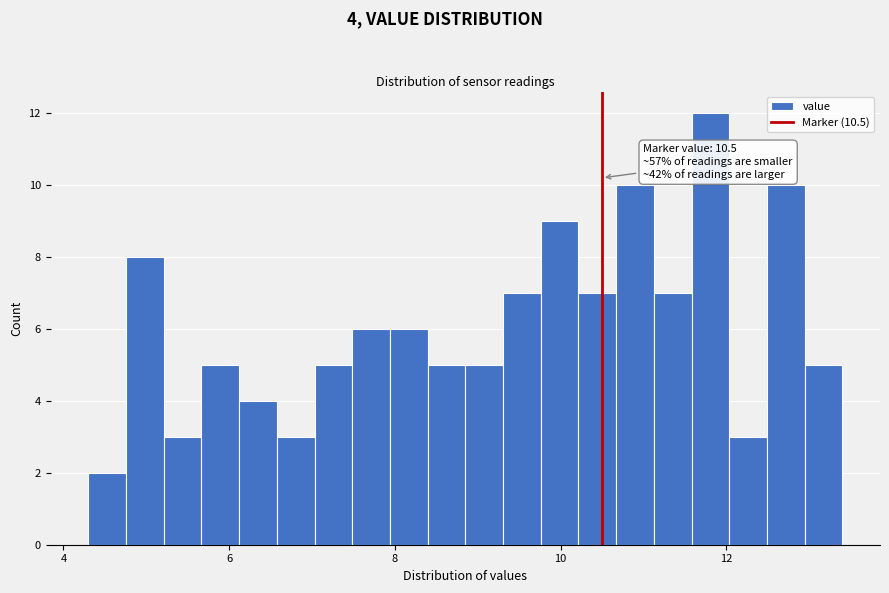

Around what value on the x-axis is the tallest bar? Give the approximate position of its centre, as read against the axis.

11.8